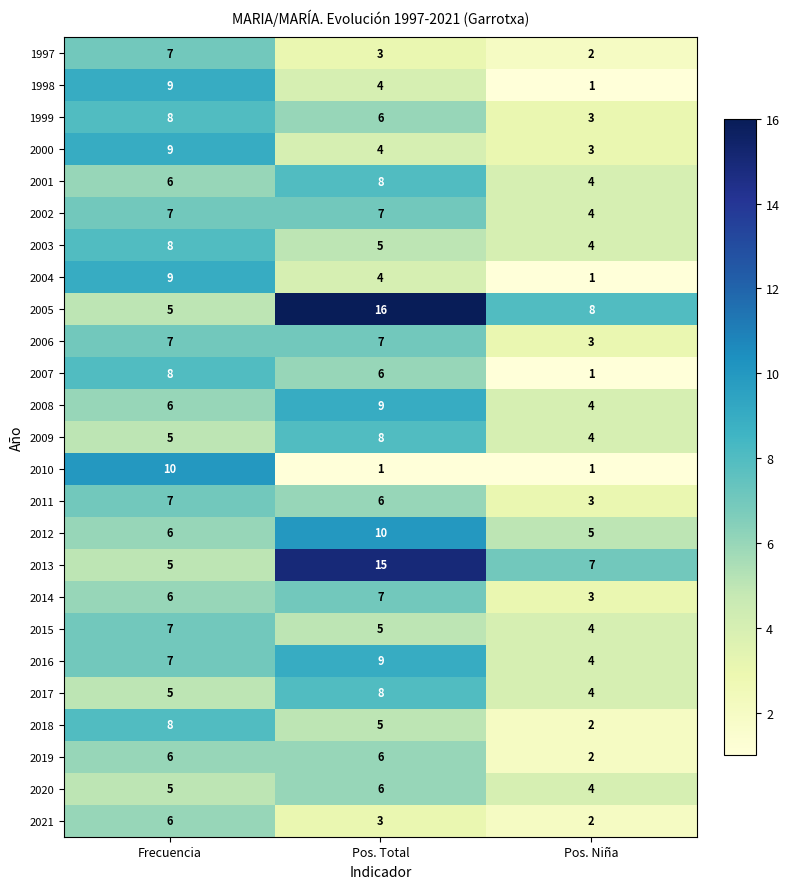

List the labels in order of 2021 value, largest first.

Frecuencia, Pos. Total, Pos. Niña